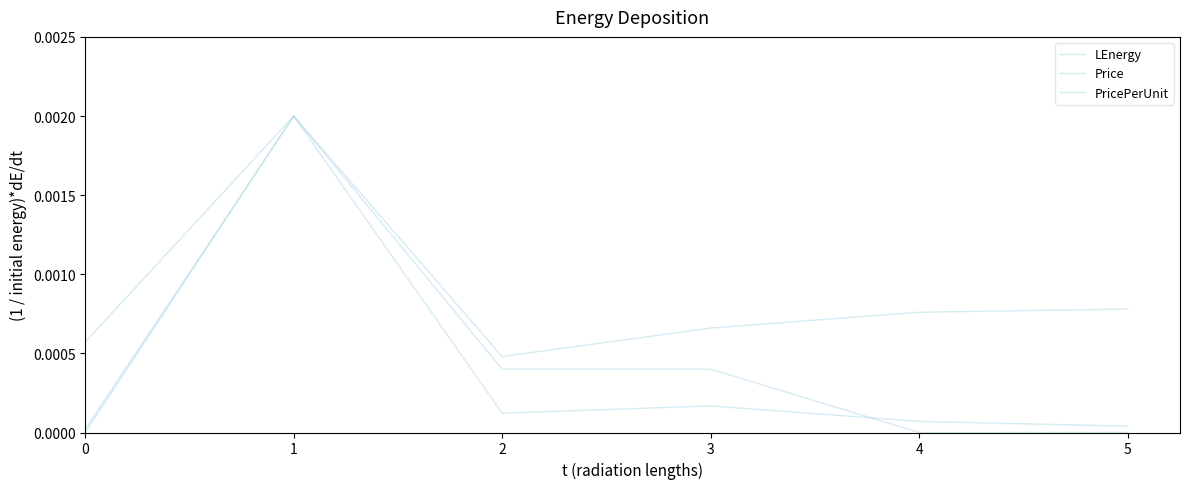

True or false: PricePerUnit and LEnergy cross at least once.

False